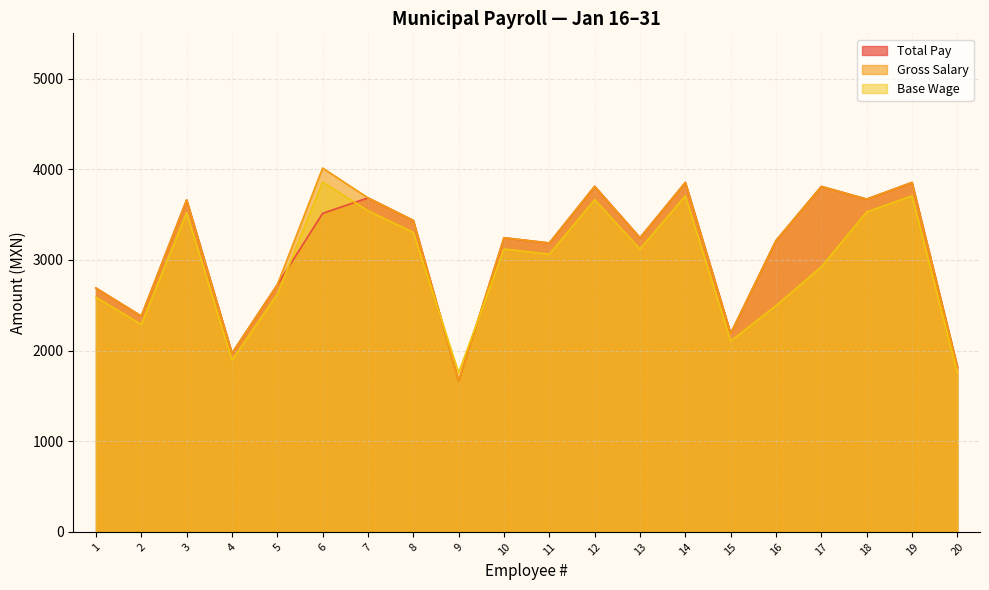

At which label is Gross Salary closest to 2839?

5